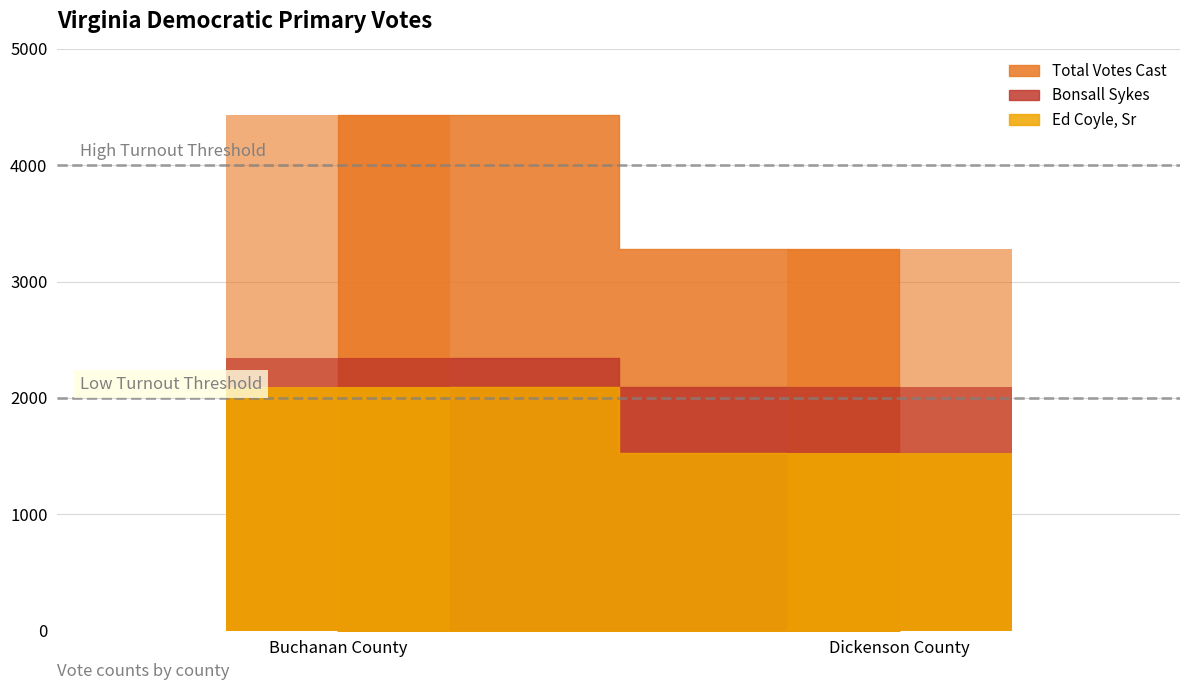

How many groups of bars are there?

2